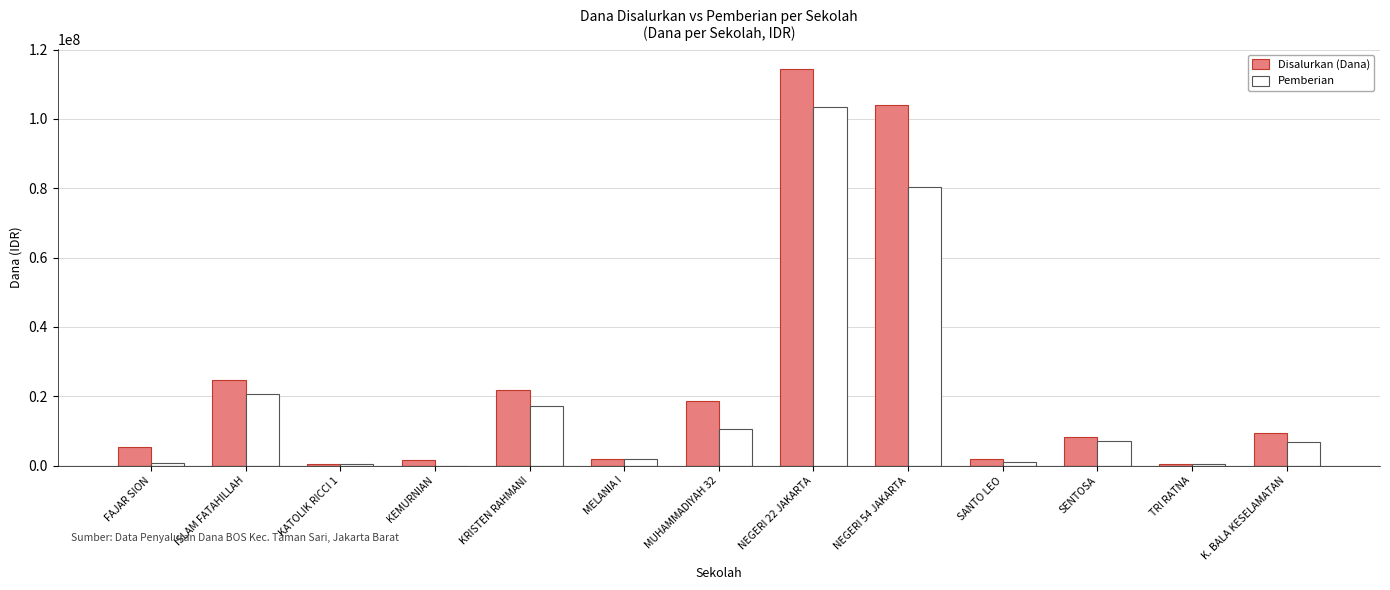

What is the sum of all Pemberian values?

250500000